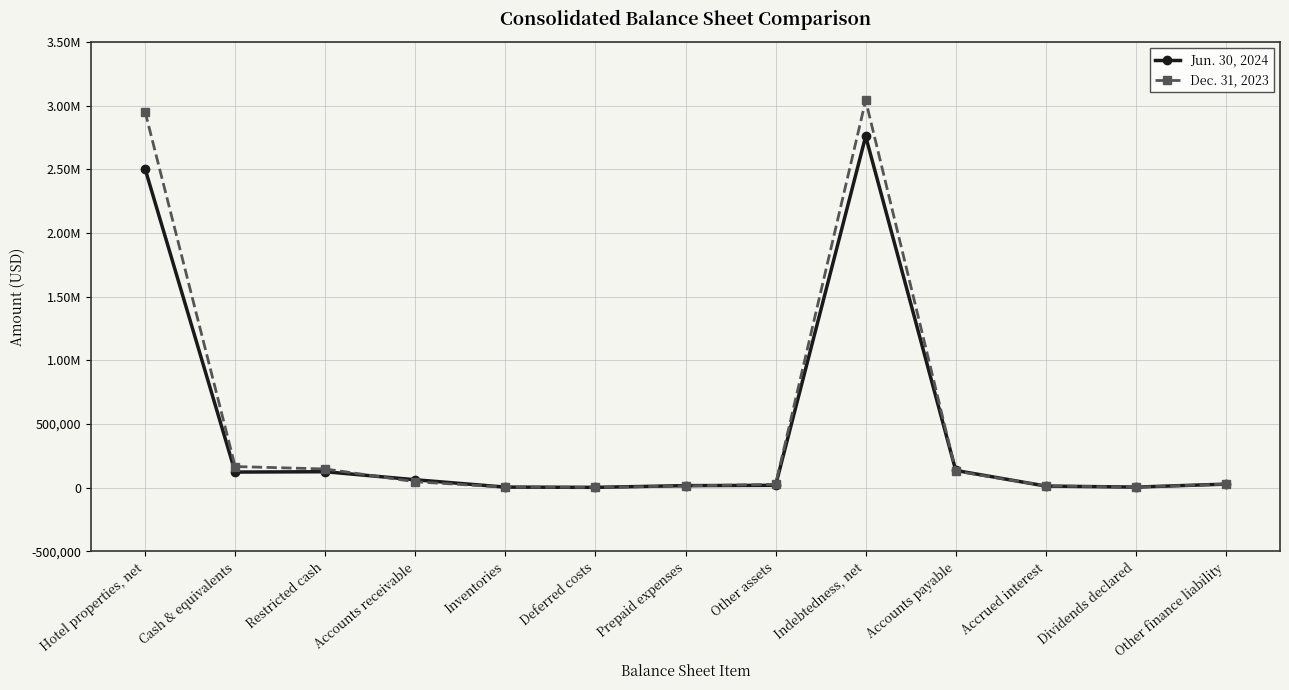

Reading right to left, what are all the values shown in this chart?

Jun. 30, 2024: 26963	3767	11788	134571	2758649	17677	15207	1666	3612	61319	124501	121774	2503091
Dec. 31, 2023: 26858	3566	12985	129323	3040951	25309	12806	1808	3679	45521	146079	165231	2951932